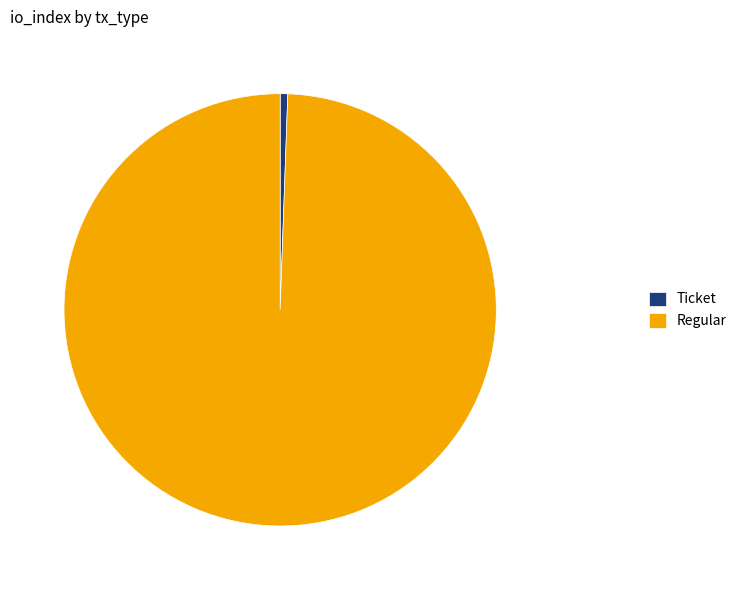

Is the sum of Ticket and Regular greater than half?

Yes